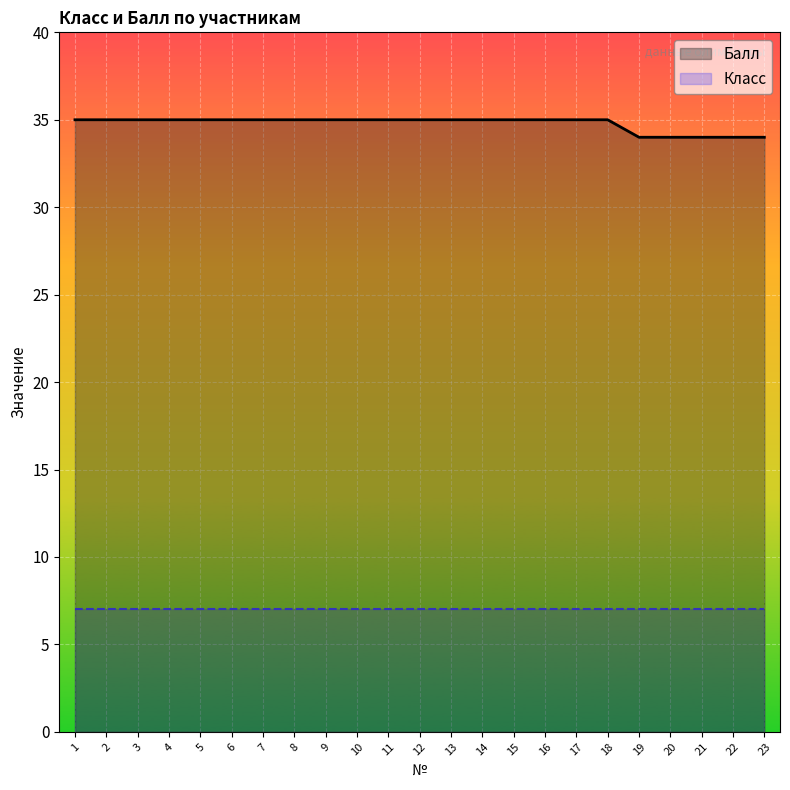

True or false: the data shows 35 at 13.

True